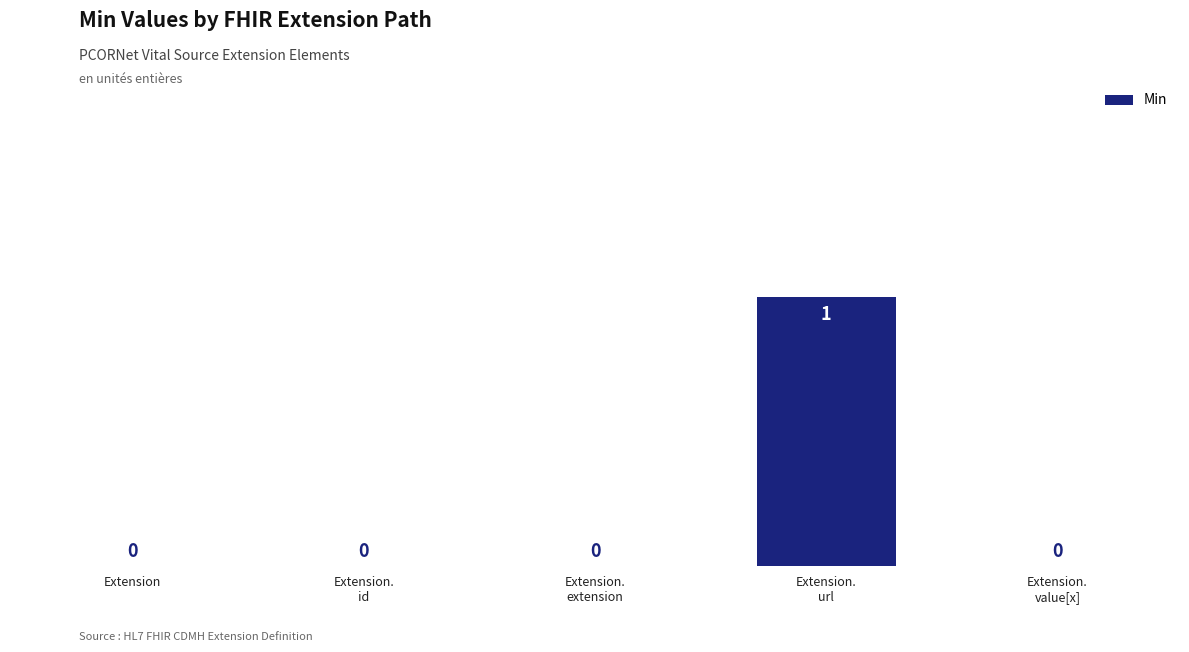

What is the difference between the values at Extension.
value[x] and Extension.
url?

1